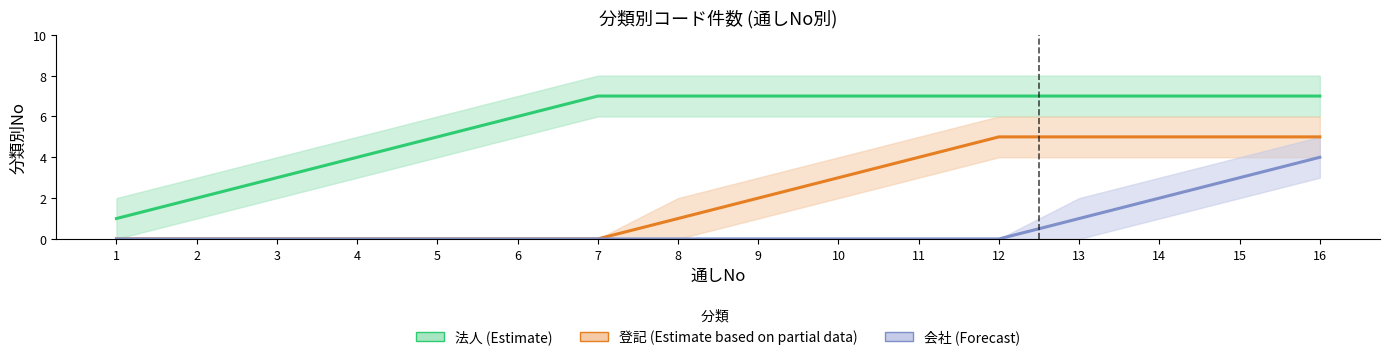

What is the sum of all 登記 (Estimate based on partial data) values?

35